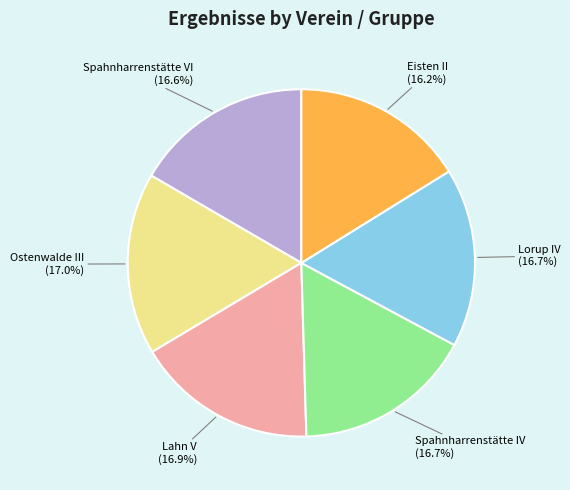

Does any single category account for the majority?

No